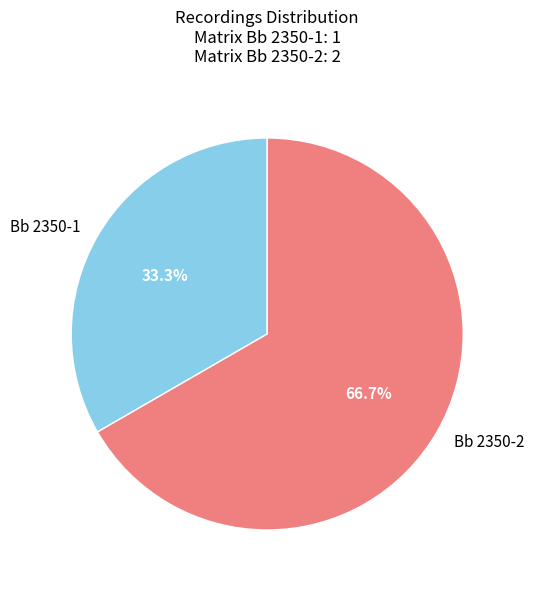

Which slice represents more than half of the pie?

Bb 2350-2